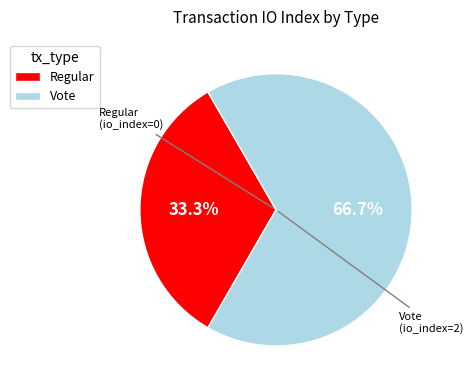

Which slice represents more than half of the pie?

Vote